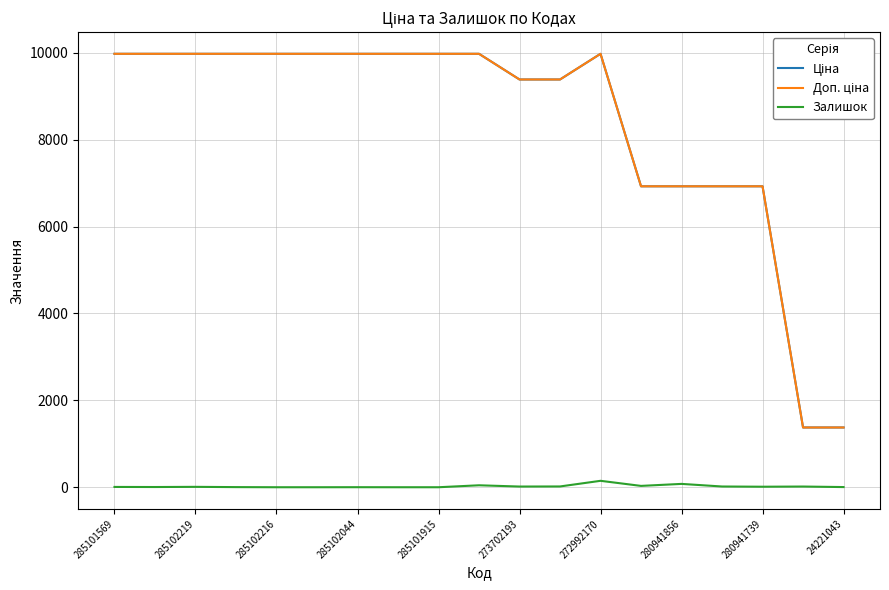

What is the greatest value displayed?

9975.0